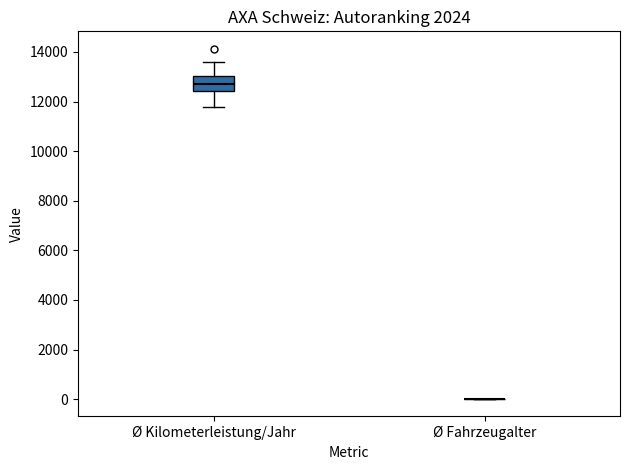

Reading left to right, transcribe this box plot: for each box, give where its median line is, the range the box spans, and where its two whiskers end, as read against the y-axis. The values are not printed on the chart, so give them approximately, as read against the axis.

Ø Kilometerleistung/Jahr: median 12600, box 12400 to 13000, whiskers 11800 to 13600
Ø Fahrzeugalter: box collapsed to a line at 0, whiskers 0 to 0